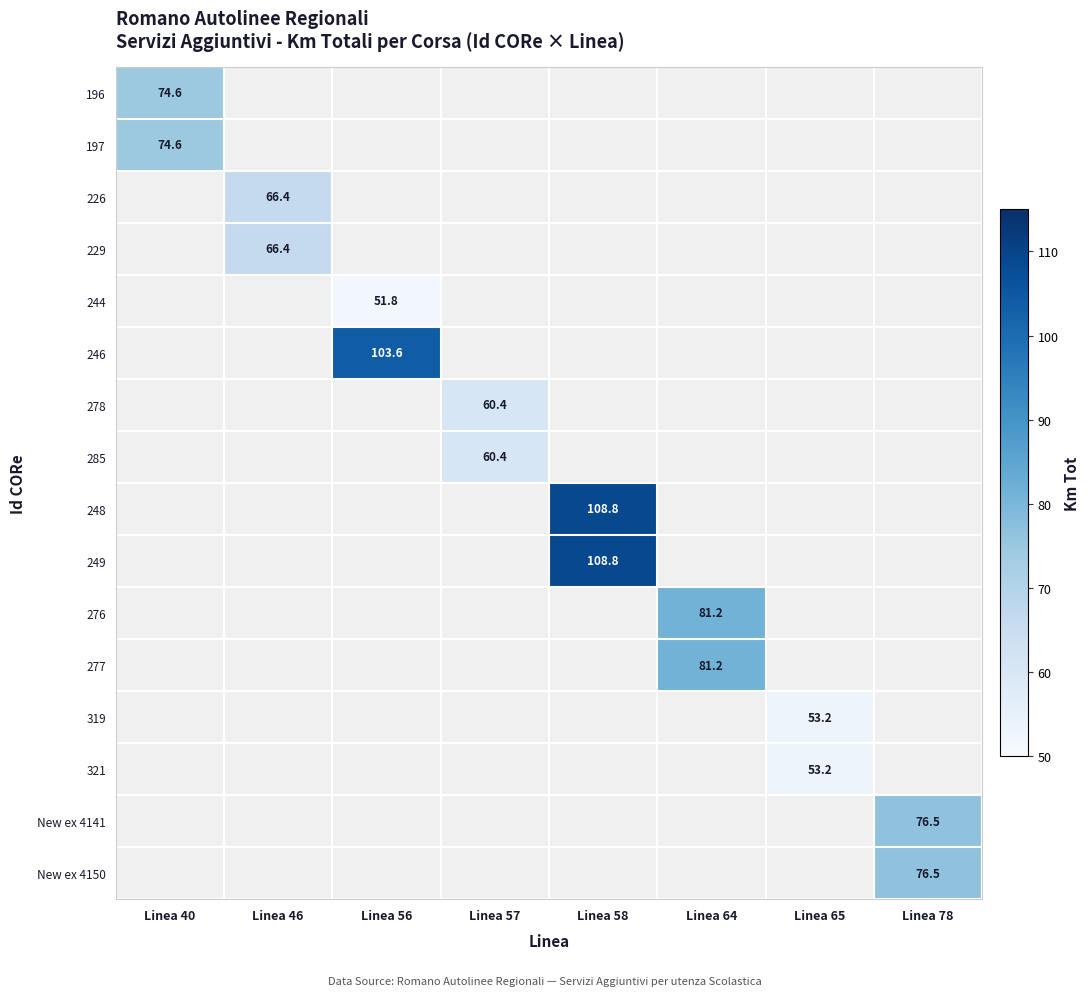

True or false: New ex 4150 has a value of 129.7 at Linea 78.

False